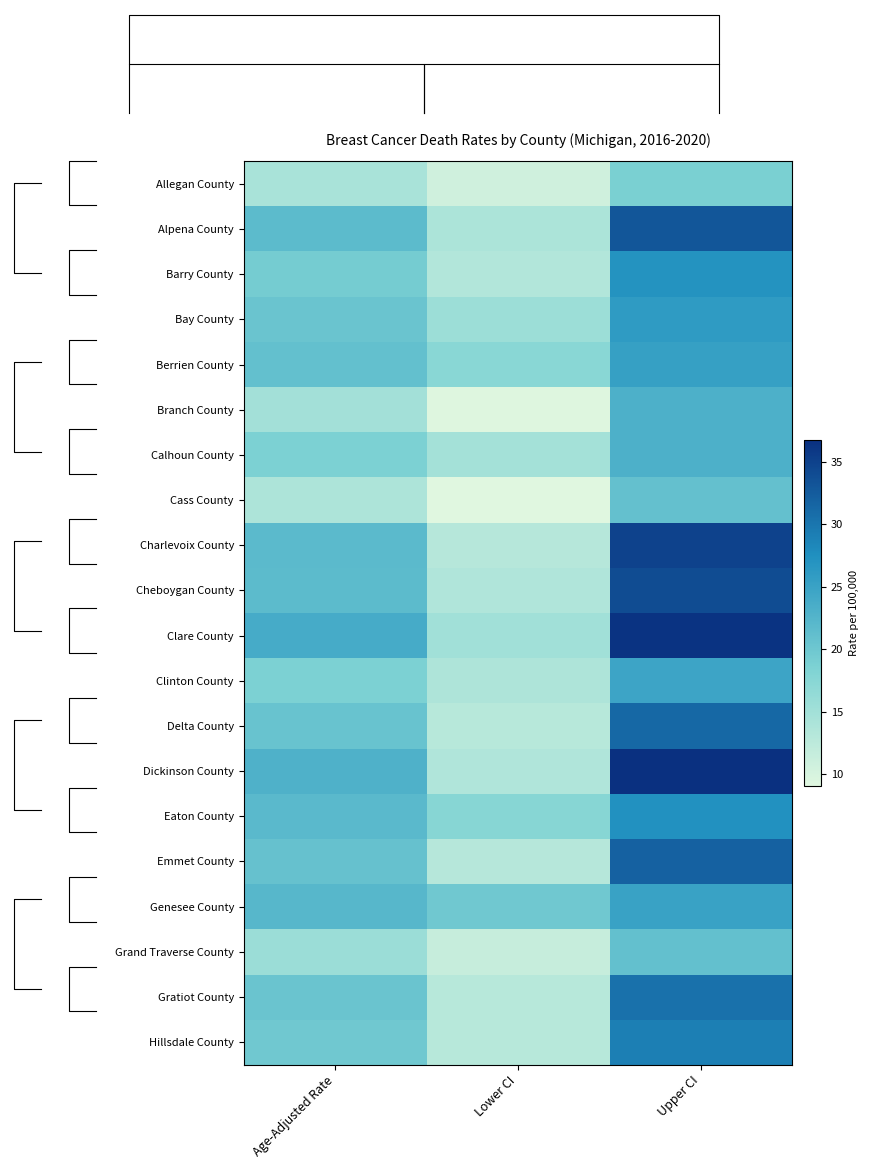

Rank the series at Lower CI from highest to lowest value.

Genesee County, Eaton County, Berrien County, Bay County, Clare County, Calhoun County, Alpena County, Clinton County, Cheboygan County, Dickinson County, Barry County, Charlevoix County, Emmet County, Delta County, Gratiot County, Hillsdale County, Grand Traverse County, Allegan County, Branch County, Cass County